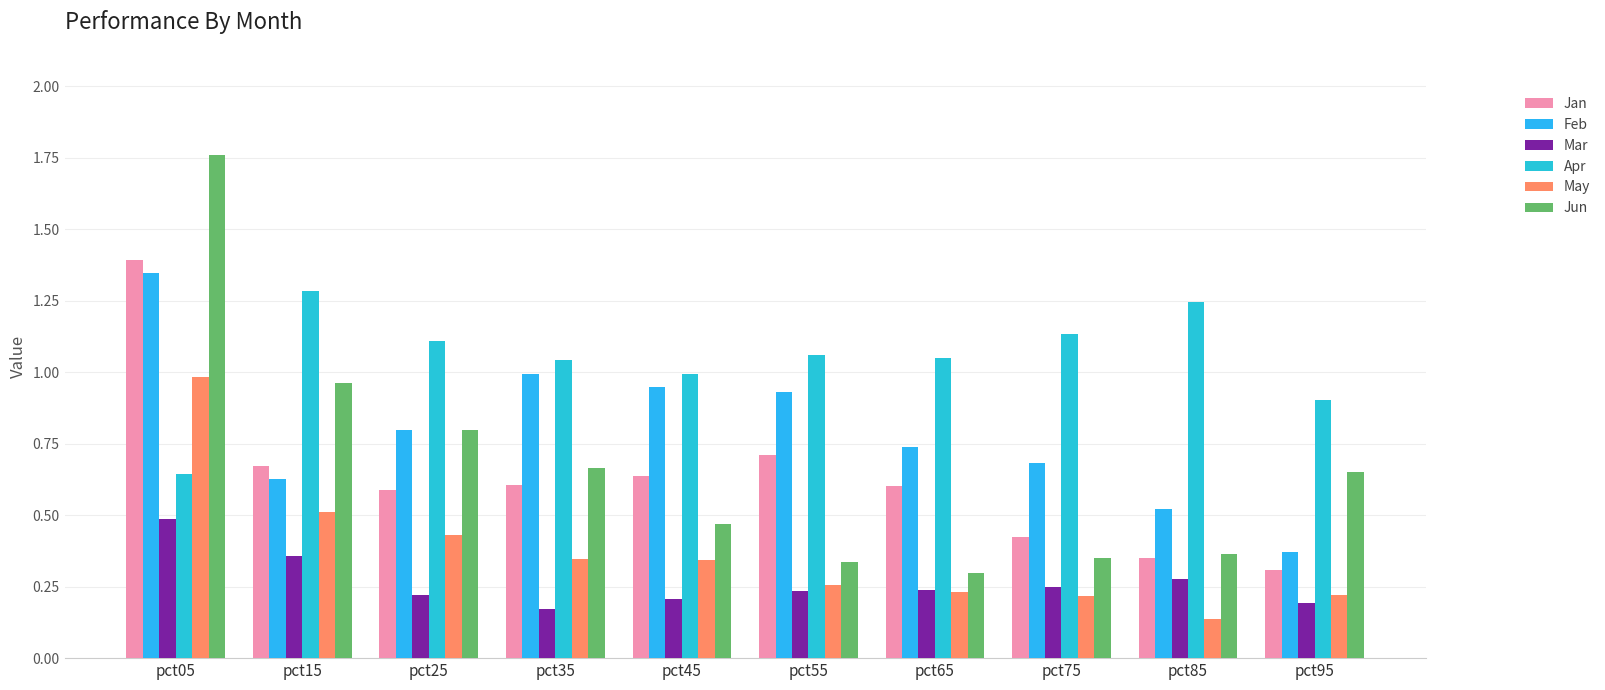

What is the difference between the maximum and minimum values in the Jun series?

1.5